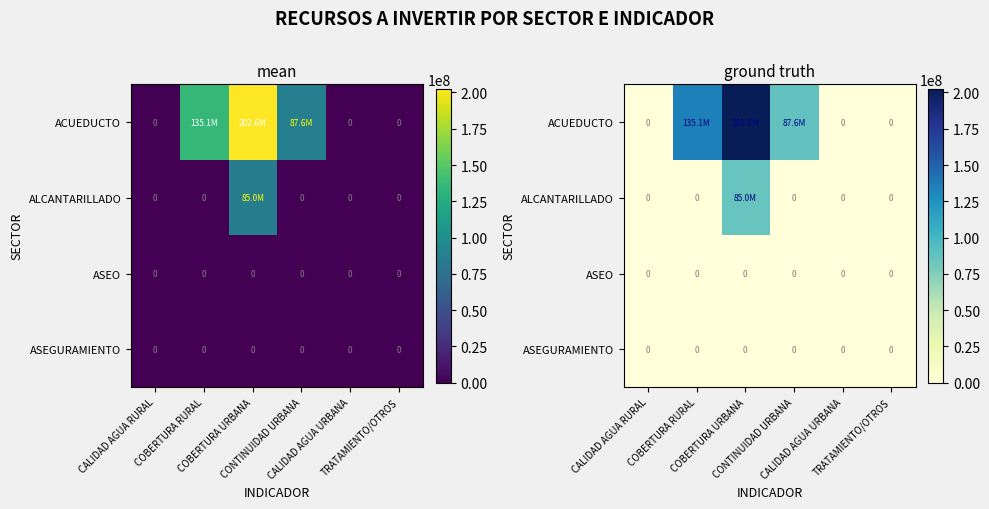

At which label does ASEGURAMIENTO reach its minimum?

CALIDAD AGUA RURAL